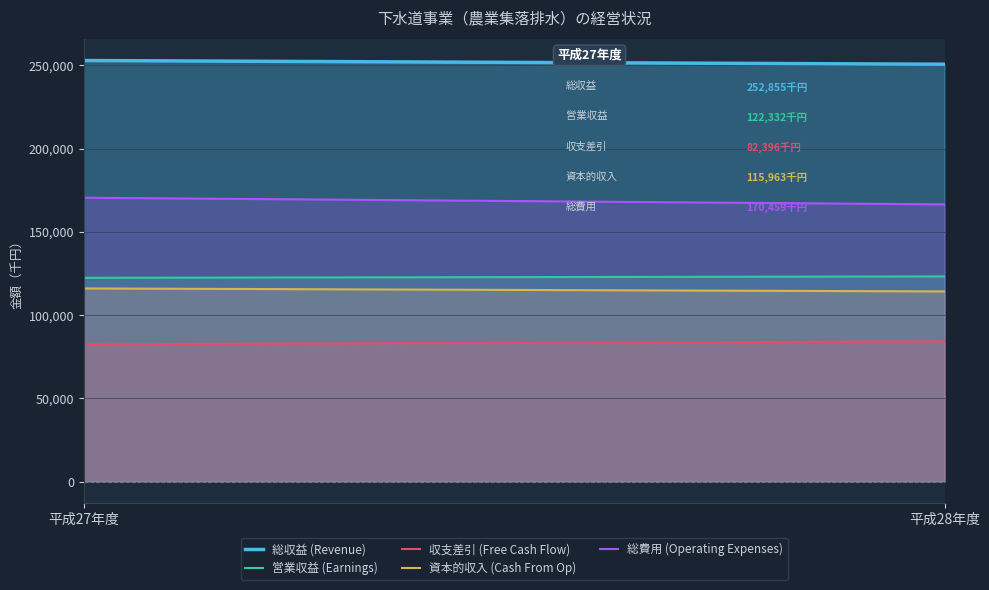

Does the chart display data point markers on the line(s)?

No